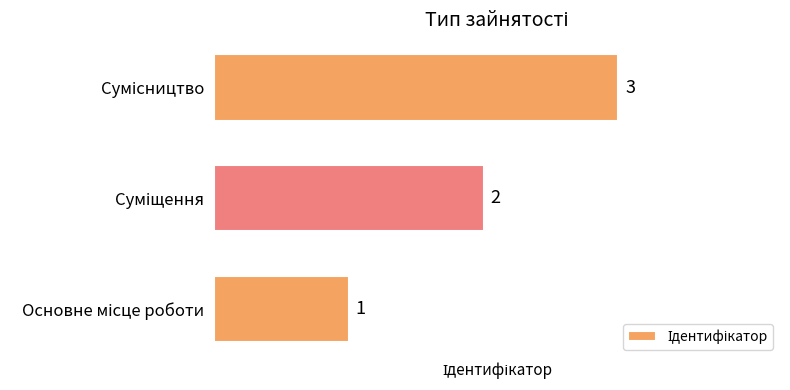

Count the values in the range 1 to 3.

3